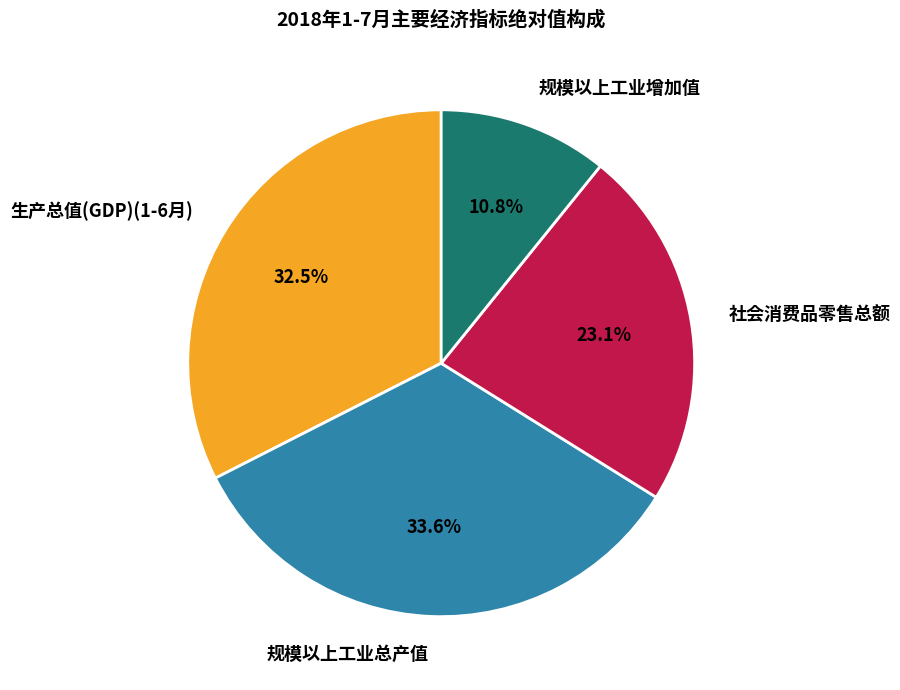

Which slice is the smallest?

规模以上工业增加值